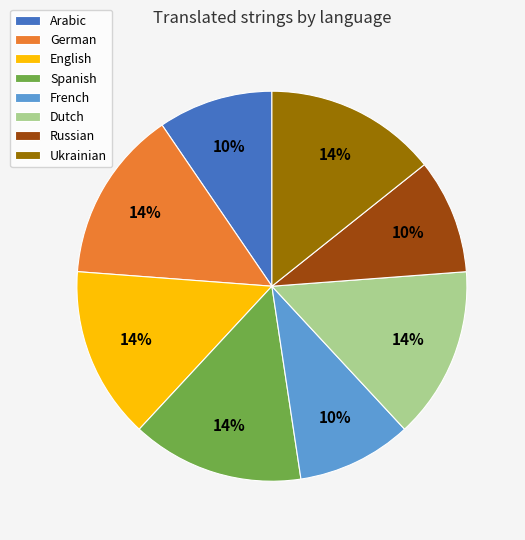

Combined, do Spanish and Arabic account for over 50%?

No